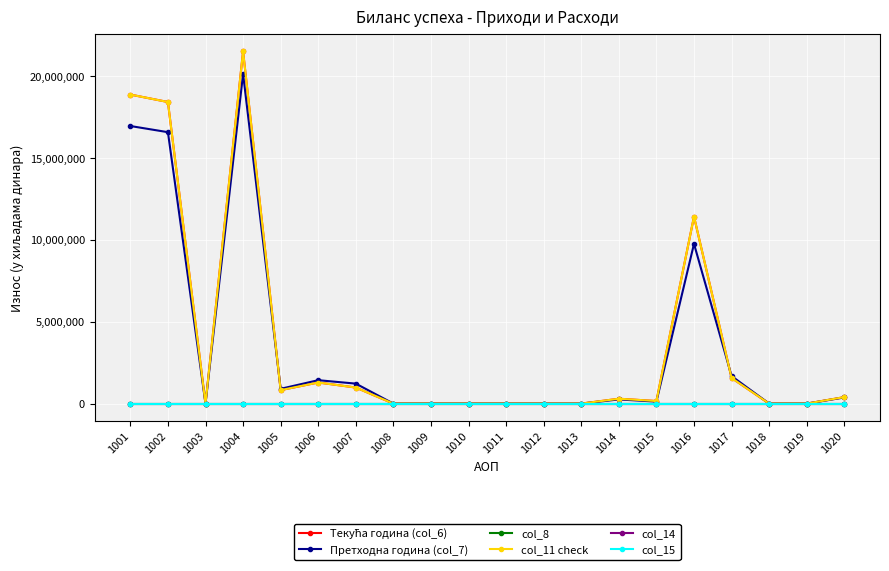

In col_11 check, how many points are lower than both neighbors (excluding endpoints)?

3